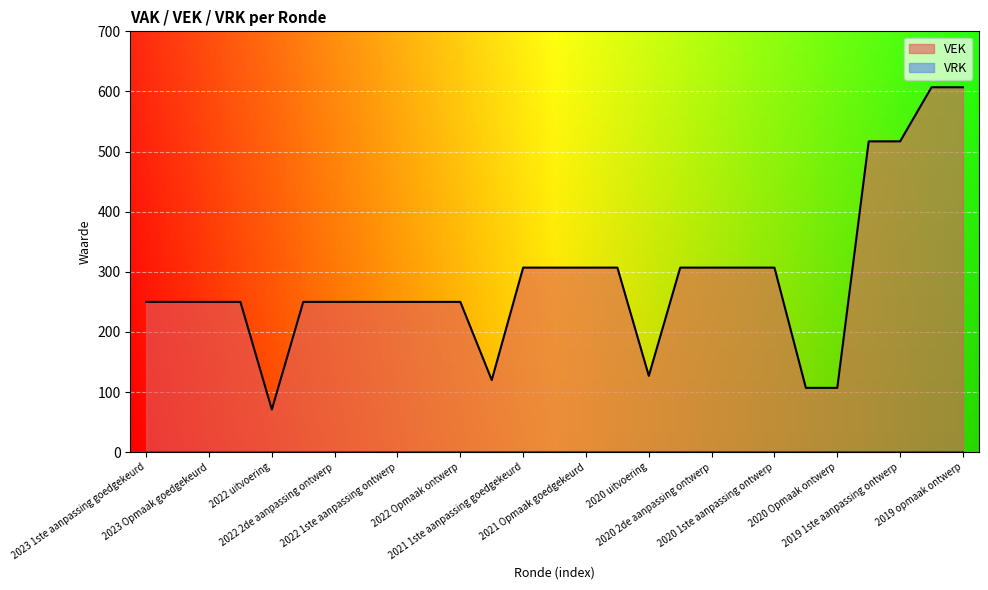

How many interior local valleys (lower than both neighbors) does the data have?

3